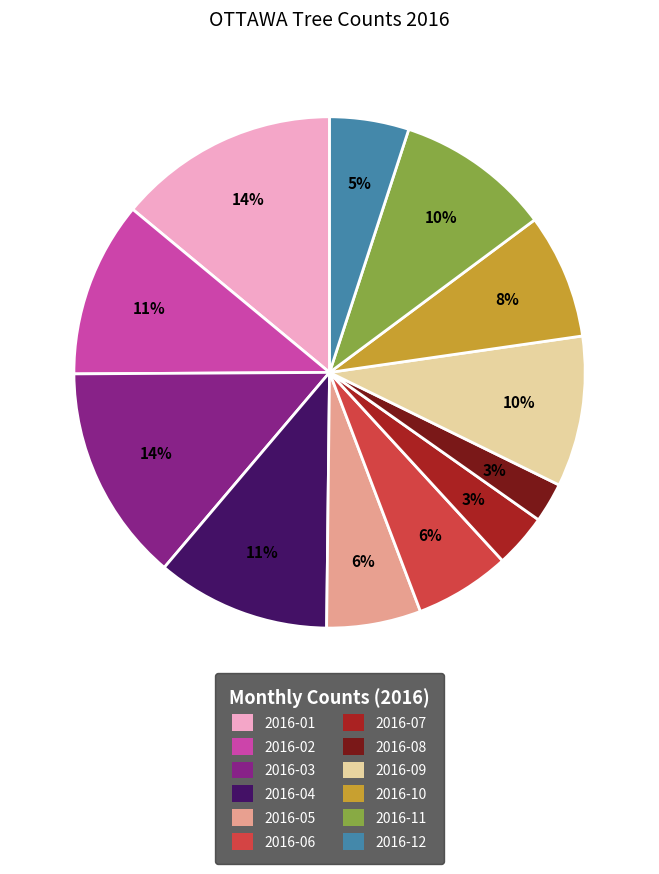

To the nearest percent, what is the combined percentage of 2016-01 and 2016-02?

25%